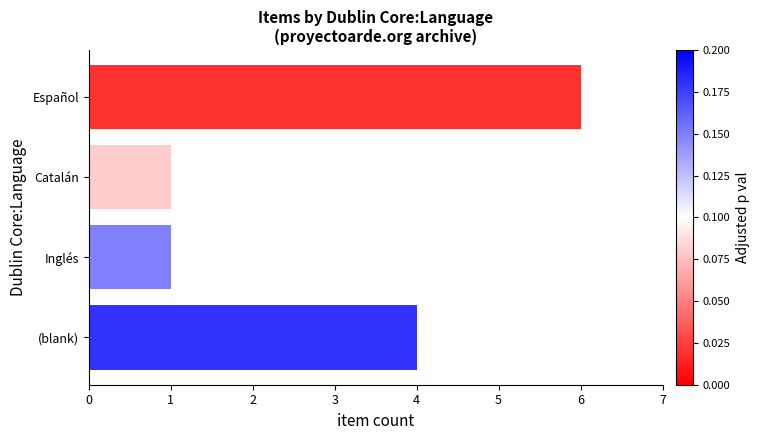

Between (blank) and Catalán, which is larger?

(blank)